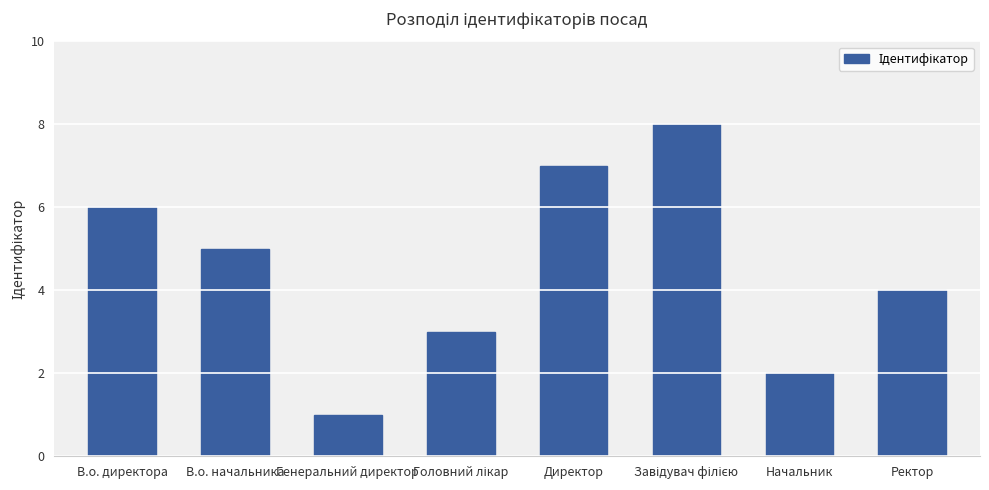

What is the difference between the maximum and second lowest values?

6